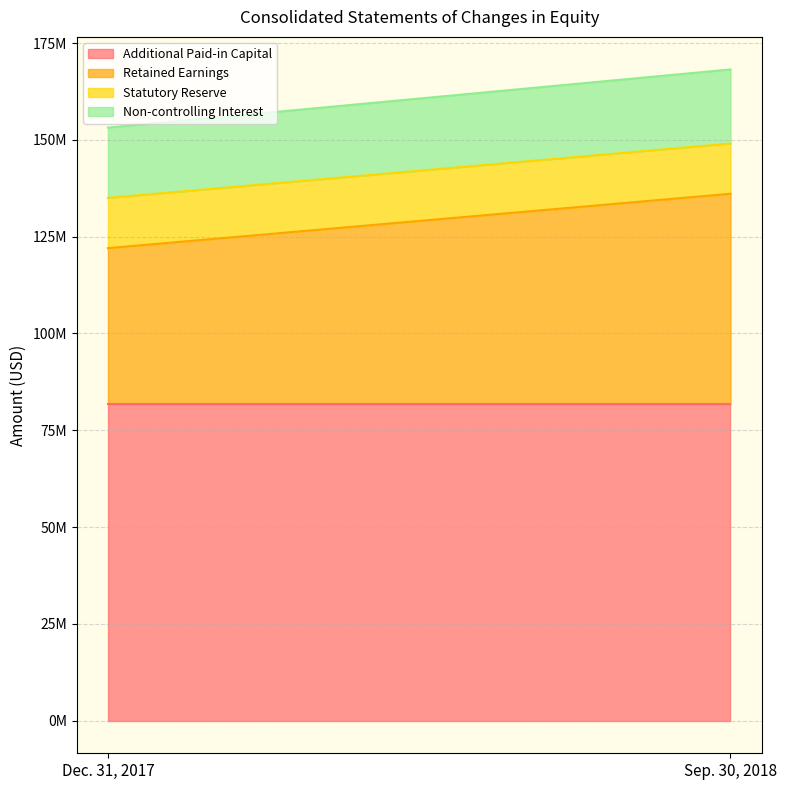

At which category is the sum across all series the highest?

Sep. 30, 2018